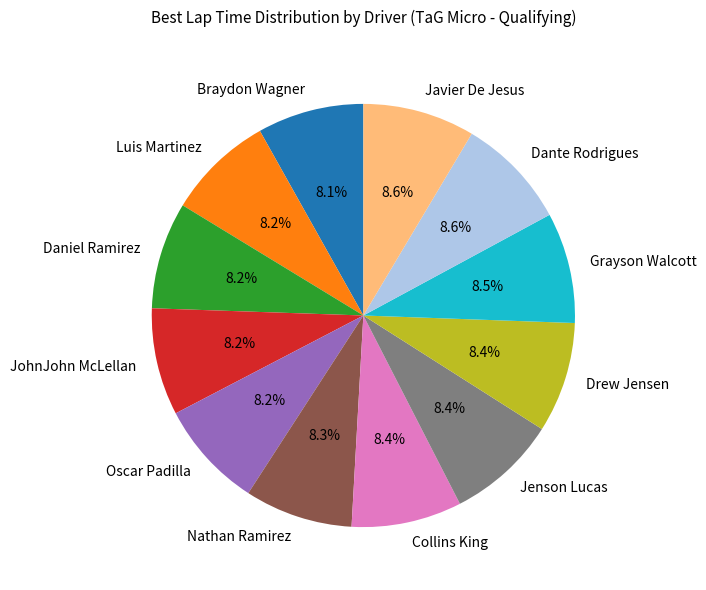

What portion of the pie excludes JohnJohn McLellan?

91.8%